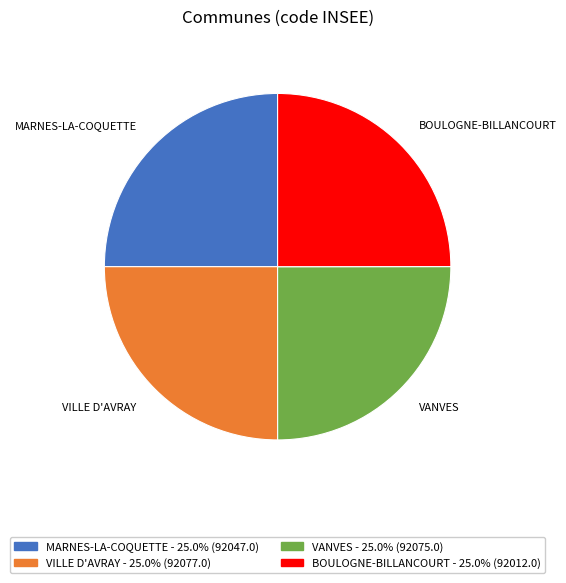

Approximately how many times larger is the value at BOULOGNE-BILLANCOURT compared to VILLE D'AVRAY?

1.0